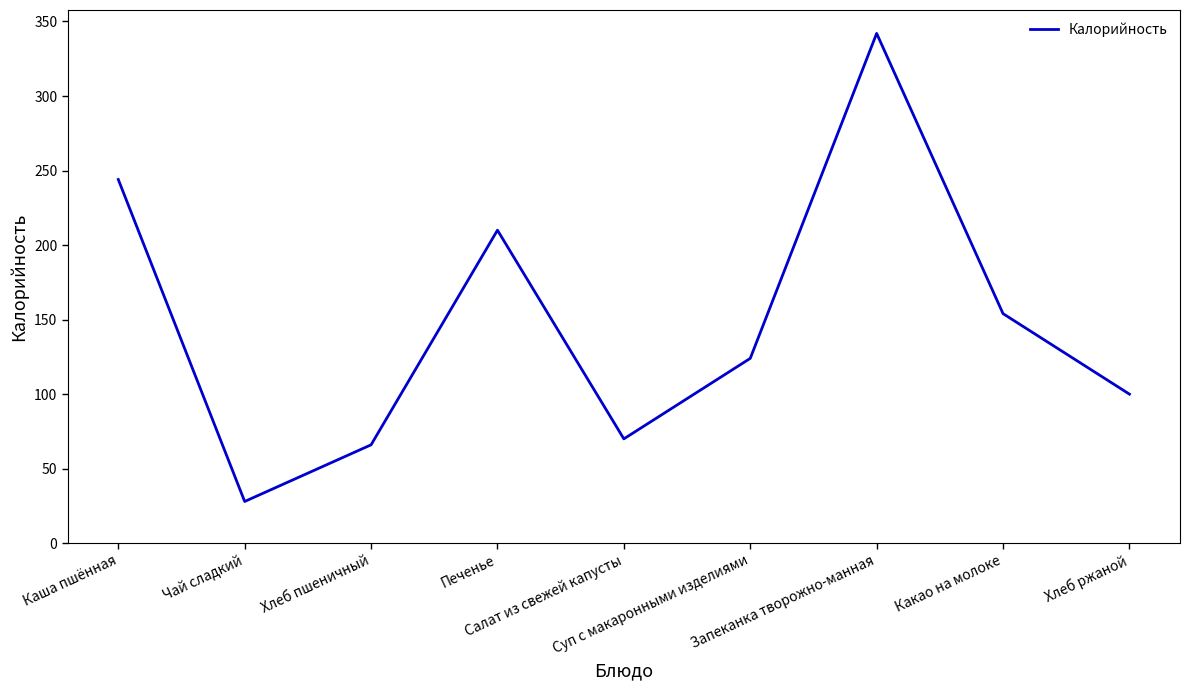

Which category has the lowest value across all series?

Чай сладкий